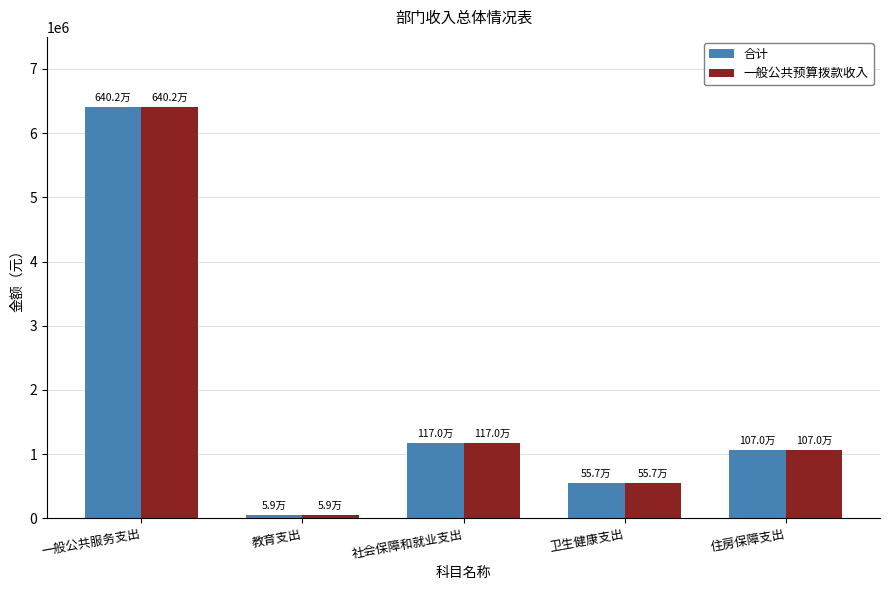

Reading right to left, list all the values displayed in this chart.

合计: 住房保障支出=1069886.6	卫生健康支出=556766.9	社会保障和就业支出=1169907.3	教育支出=59274.0	一般公共服务支出=6402095.5
一般公共预算拨款收入: 住房保障支出=1069886.6	卫生健康支出=556766.9	社会保障和就业支出=1169907.3	教育支出=59274.0	一般公共服务支出=6402095.5